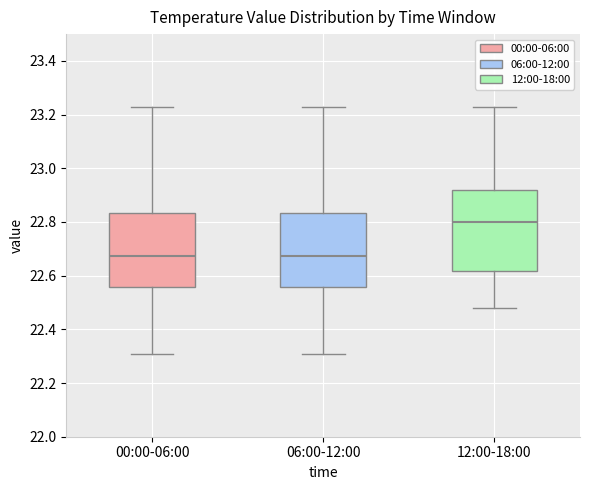

Reading left to right, transcribe this box plot: for each box, give where its median line is, the range the box spans, and where its two whiskers end, as read against the y-axis. The values are not printed on the chart, so give them approximately, as read against the axis.

00:00-06:00: median 22.68, box 22.56 to 22.84, whiskers 22.32 to 23.24
06:00-12:00: median 22.68, box 22.56 to 22.84, whiskers 22.32 to 23.24
12:00-18:00: median 22.80, box 22.62 to 22.92, whiskers 22.48 to 23.24